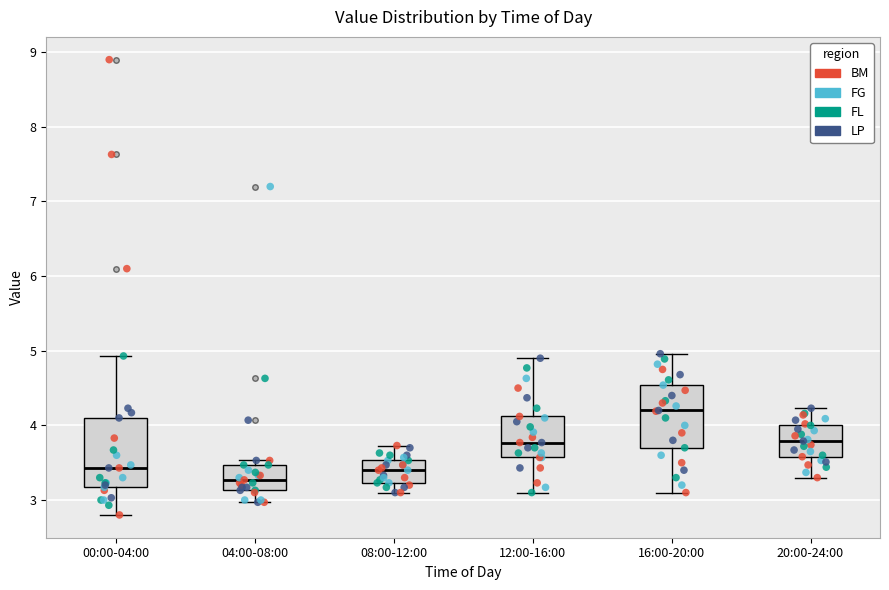

Reading left to right, transcribe this box plot: for each box, give where its median line is, the range the box spans, and where its two whiskers end, as read against the y-axis. The values are not printed on the chart, so give them approximately, as read against the axis.

00:00-04:00: median 3.4, box 3.2 to 4.1, whiskers 2.8 to 4.9
04:00-08:00: median 3.3, box 3.1 to 3.5, whiskers 3.0 to 3.5 (just above the box's upper edge)
08:00-12:00: median 3.4, box 3.2 to 3.5, whiskers 3.1 to 3.7
12:00-16:00: median 3.8, box 3.6 to 4.1, whiskers 3.1 to 4.9
16:00-20:00: median 4.2, box 3.7 to 4.5, whiskers 3.1 to 5.0
20:00-24:00: median 3.8, box 3.6 to 4.0, whiskers 3.3 to 4.2